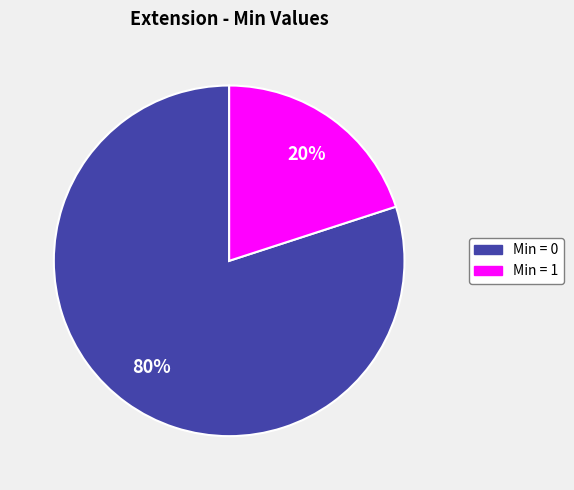

Is there any slice that represents more than half of the pie?

Yes